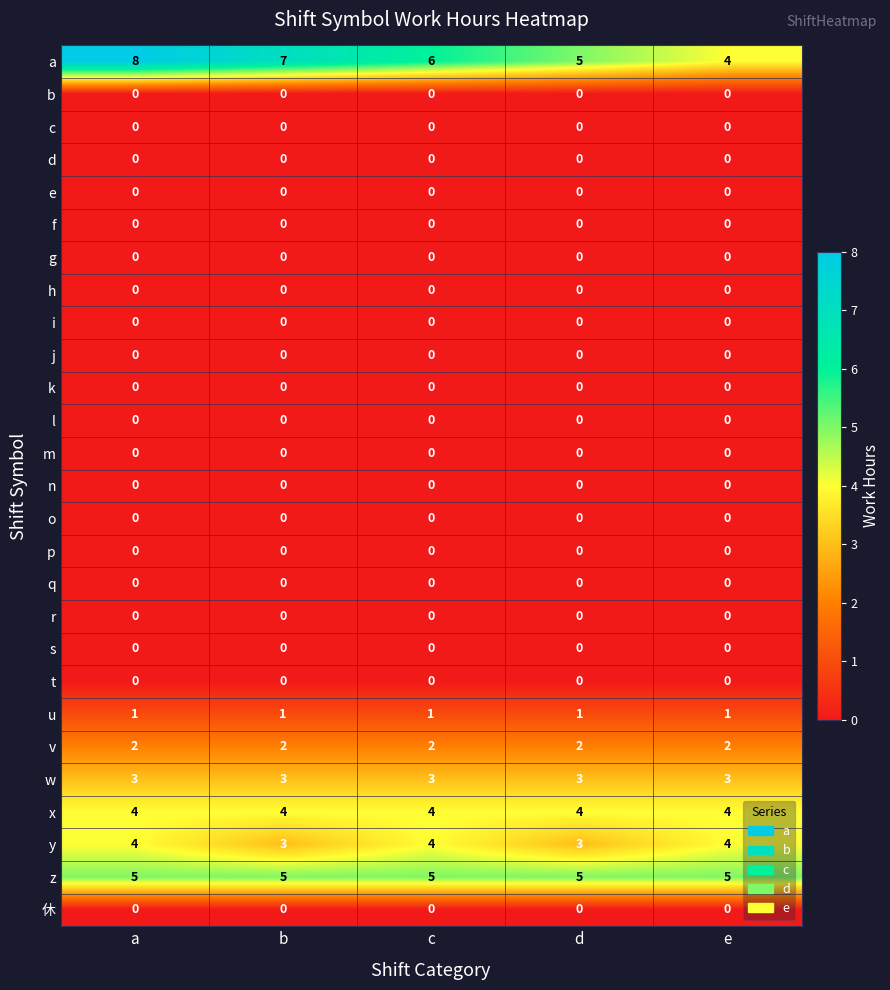

Which series has the widest spread of values?

a